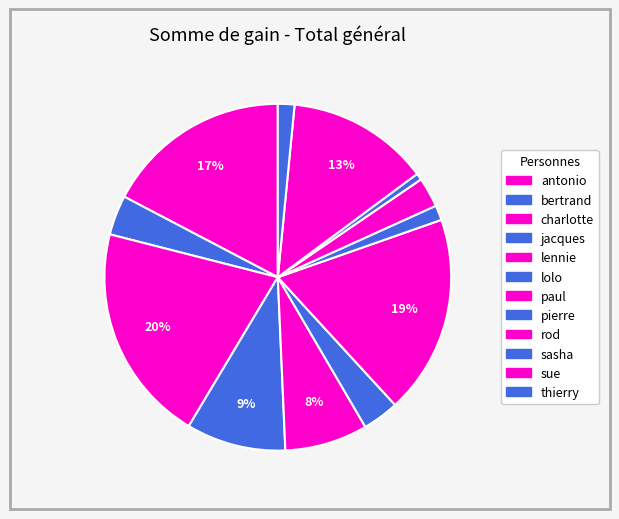

How many segments does this pie chart have?

12